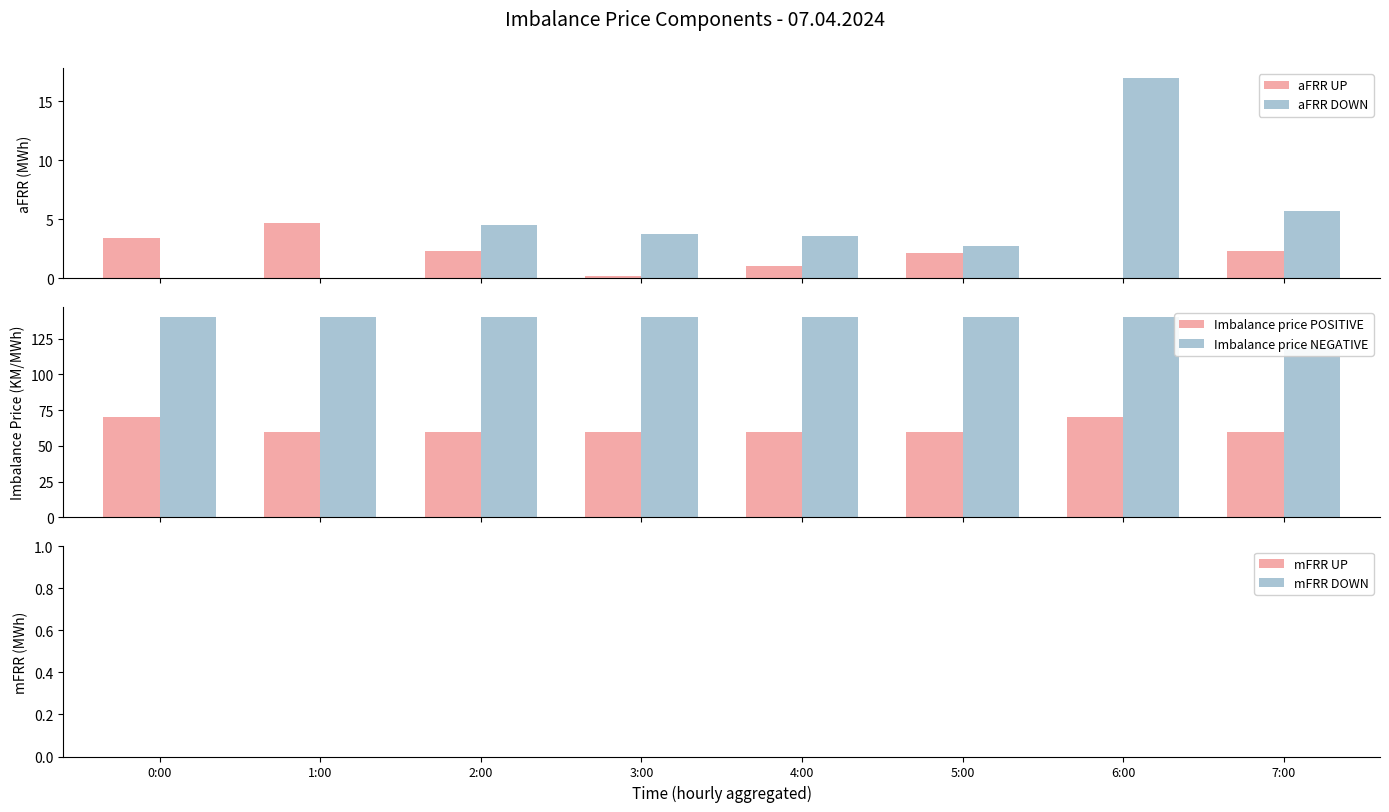

Reading left to right, transcribe all the data shown in this chart.

aFRR UP: 0:00=3.4	1:00=4.7	2:00=2.3	3:00=0.2	4:00=1.0	5:00=2.1	6:00=0.0	7:00=2.3
aFRR DOWN: 0:00=0.0	1:00=0.0	2:00=4.5	3:00=3.8	4:00=3.6	5:00=2.7	6:00=17.0	7:00=5.7
Imbalance price POSITIVE: 0:00=70.0	1:00=60.0	2:00=60.0	3:00=60.0	4:00=60.0	5:00=60.0	6:00=70.0	7:00=60.0
Imbalance price NEGATIVE: 0:00=140.0	1:00=140.0	2:00=140.0	3:00=140.0	4:00=140.0	5:00=140.0	6:00=140.0	7:00=120.0
mFRR UP: 0:00=0.0	1:00=0.0	2:00=0.0	3:00=0.0	4:00=0.0	5:00=0.0	6:00=0.0	7:00=0.0
mFRR DOWN: 0:00=0.0	1:00=0.0	2:00=0.0	3:00=0.0	4:00=0.0	5:00=0.0	6:00=0.0	7:00=0.0